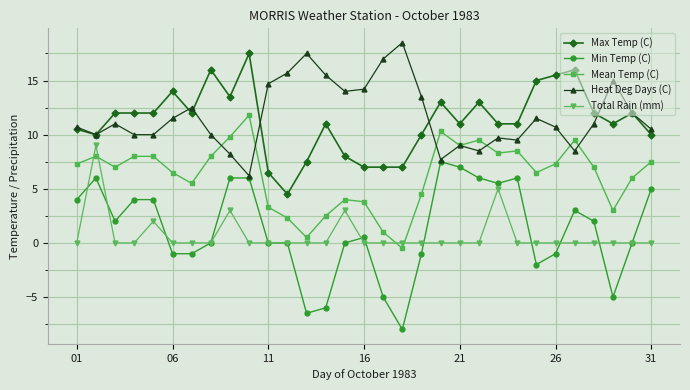

Count the number of data series in this chart.

5